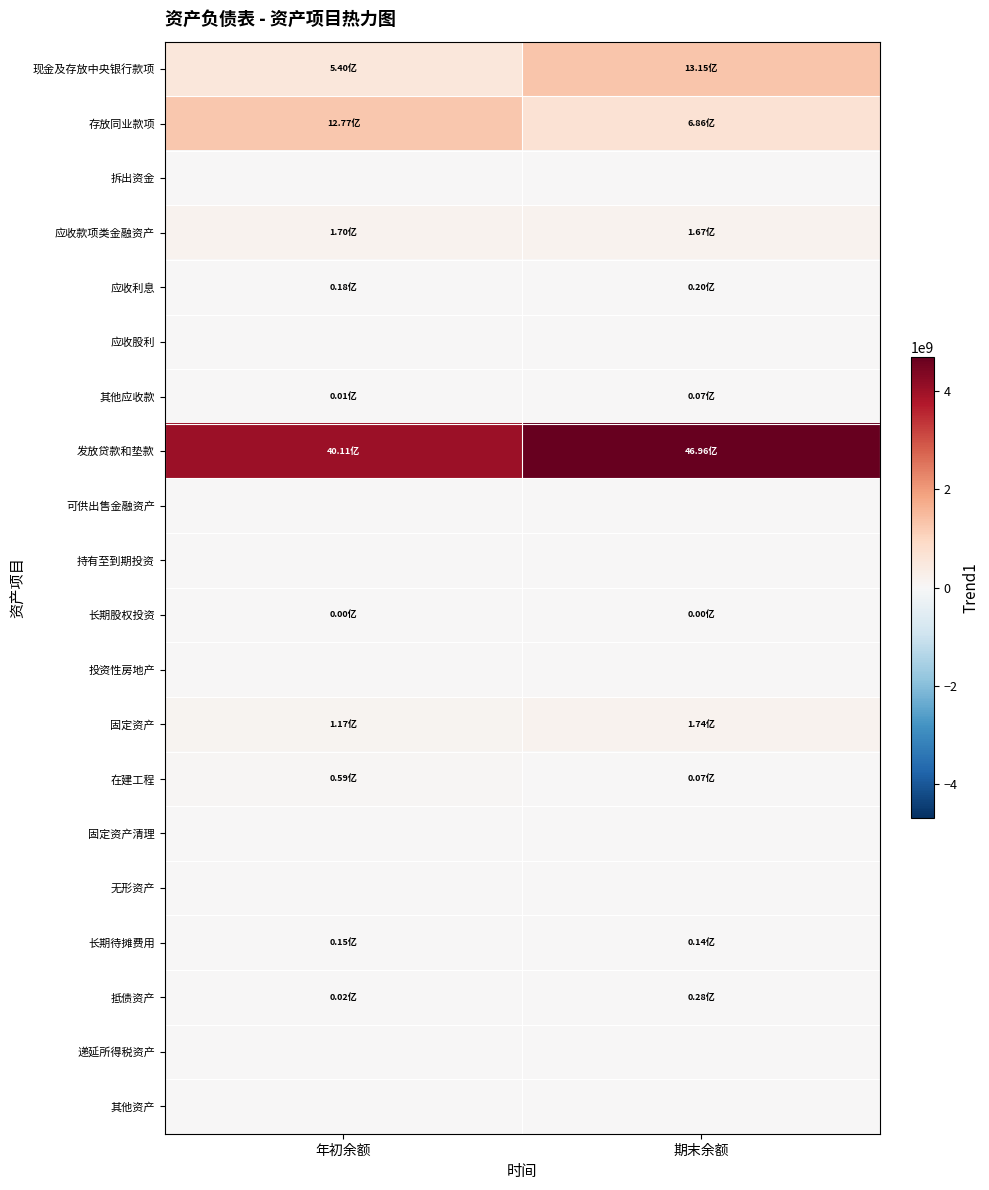

Which category has the lowest value across all series?

年初余额